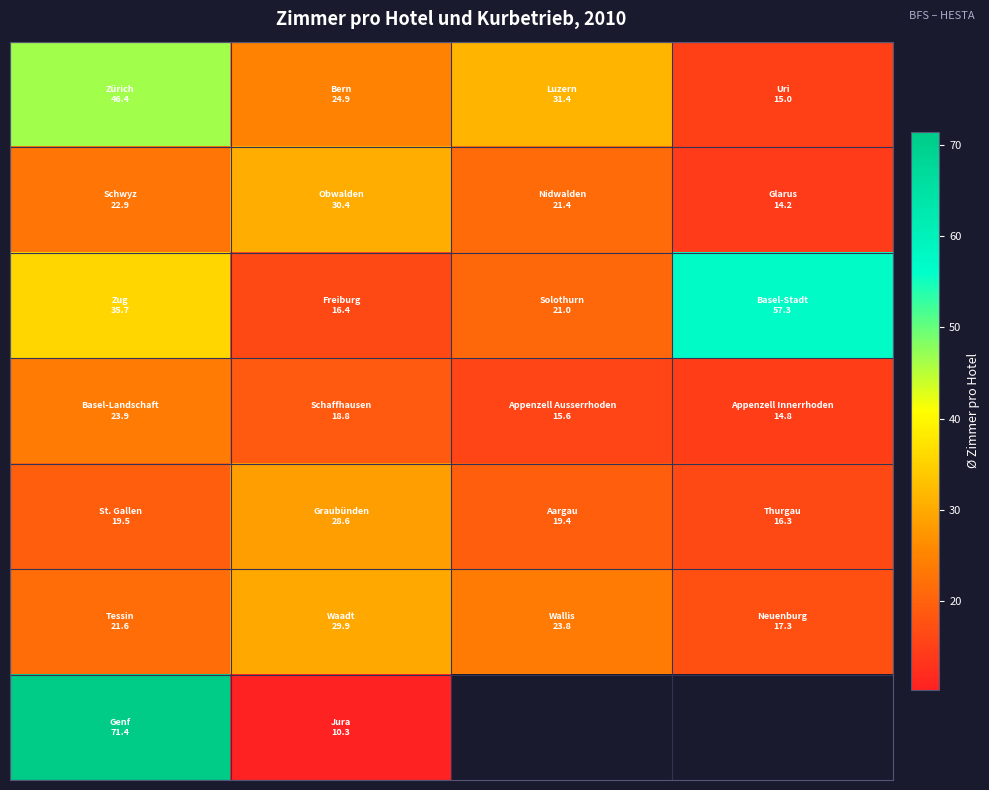

How many categories are shown in the chart?

4